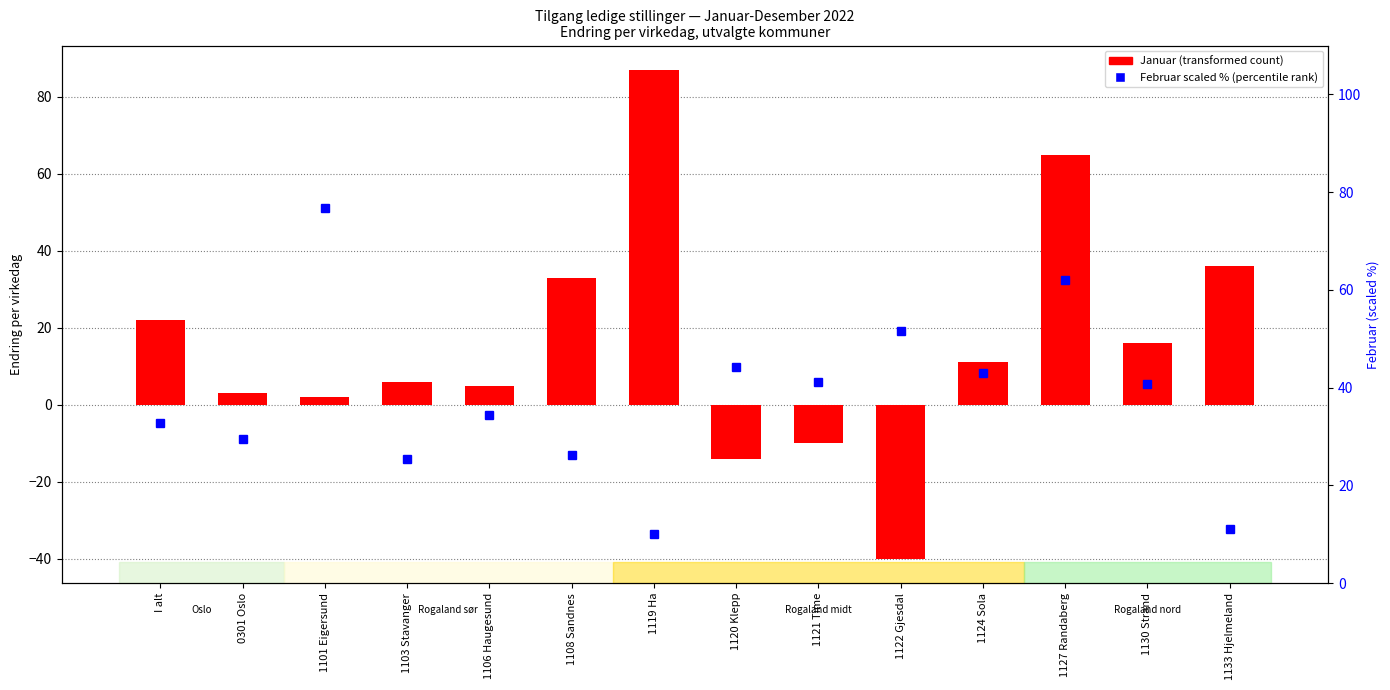

Which series has the widest spread of values?

Januar